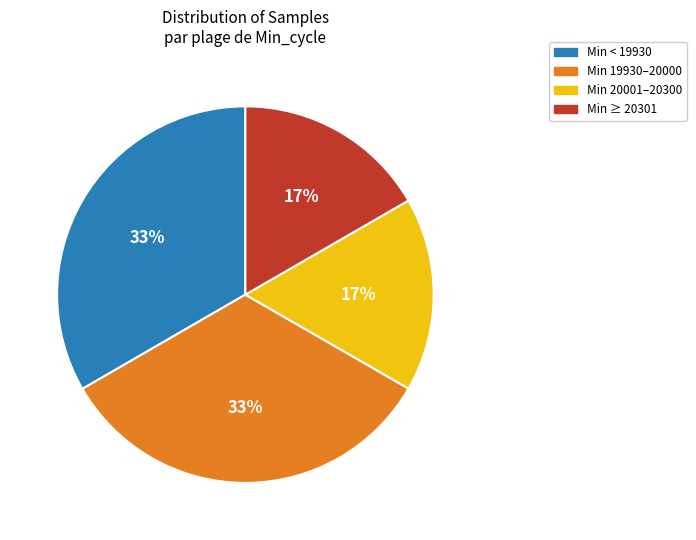

To the nearest percent, what portion does Min ≥ 20301 represent?

17%